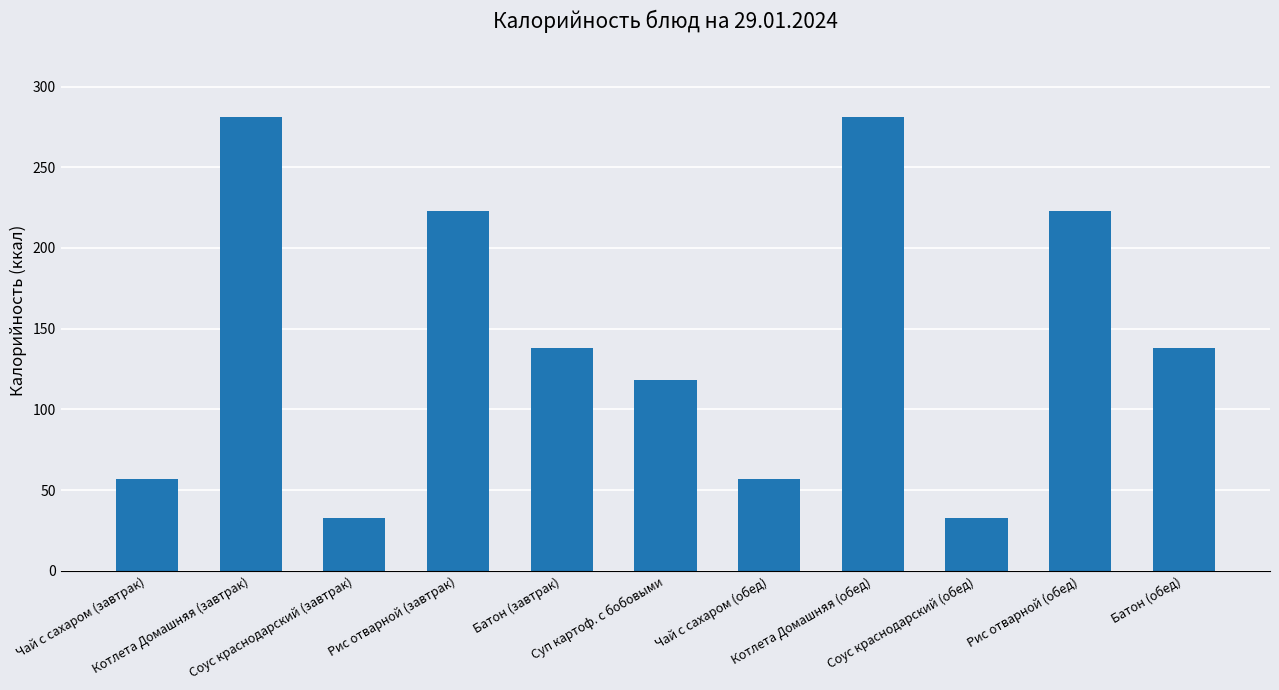

Reading left to right, transcribe all the data shown in this chart.

Чай с сахаром (завтрак)=57	Котлета Домашняя (завтрак)=281	Соус краснодарский (завтрак)=33	Рис отварной (завтрак)=223	Батон (завтрак)=138	Суп картоф. с бобовыми=118	Чай с сахаром (обед)=57	Котлета Домашняя (обед)=281	Соус краснодарский (обед)=33	Рис отварной (обед)=223	Батон (обед)=138